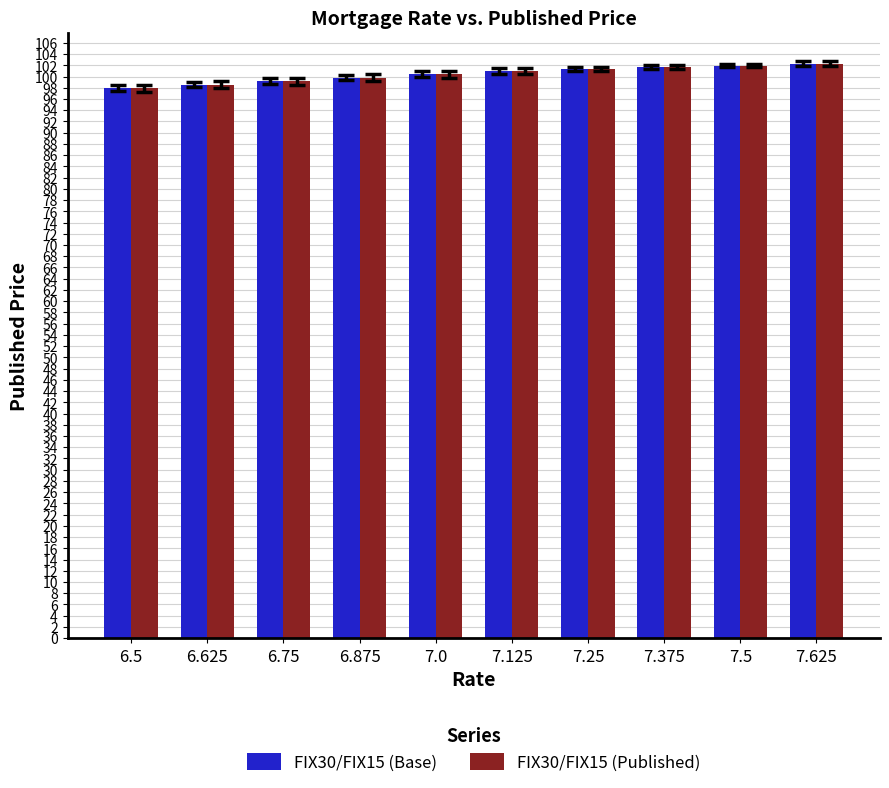

What is the maximum value shown in the chart?

102.3